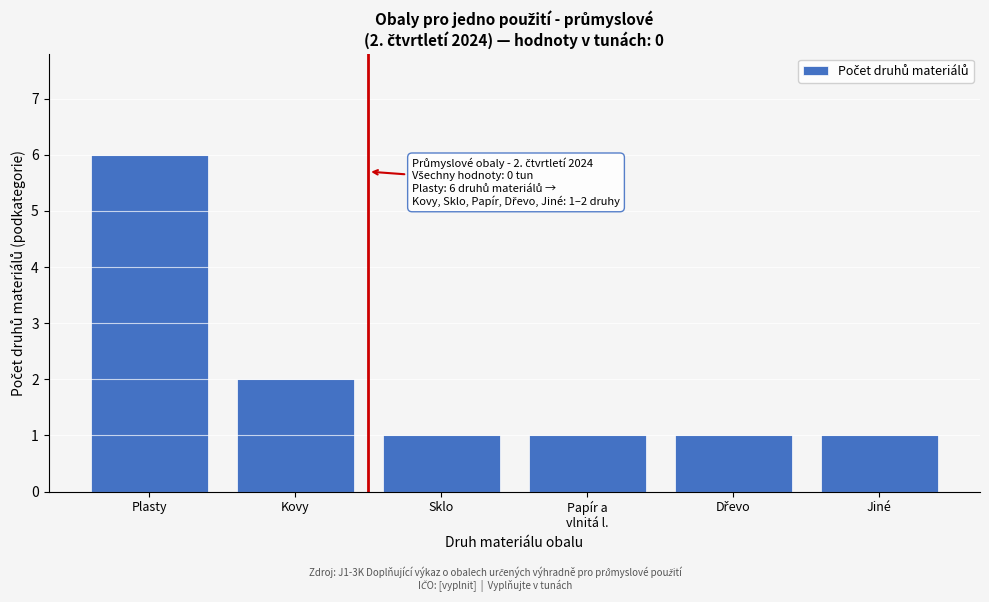

Reading left to right, list all the values displayed in this chart.

6	2	1	1	1	1